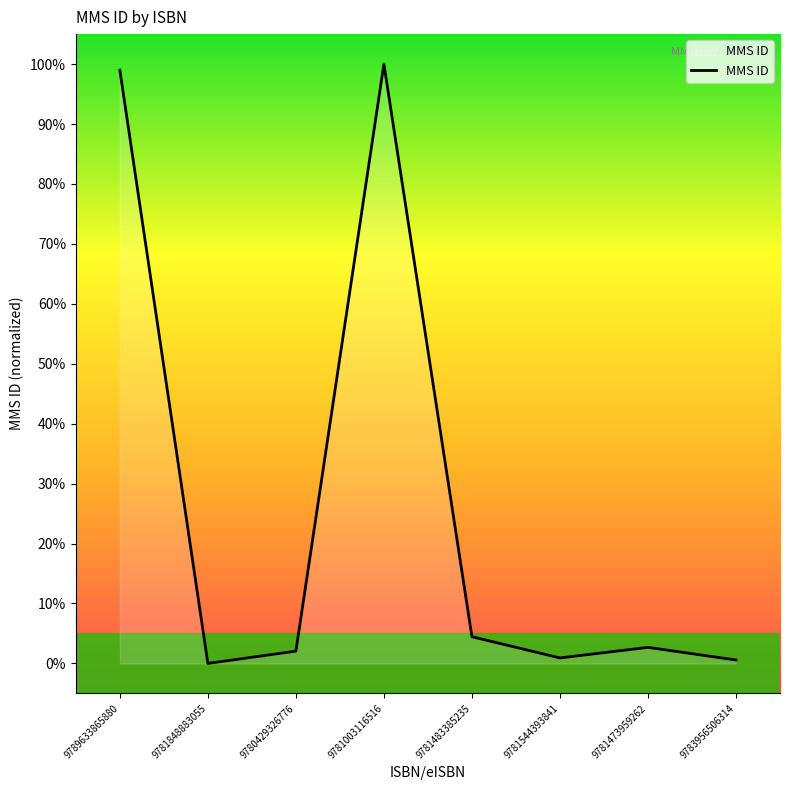

How many interior local peaks (higher than both neighbors) does the data have?

2